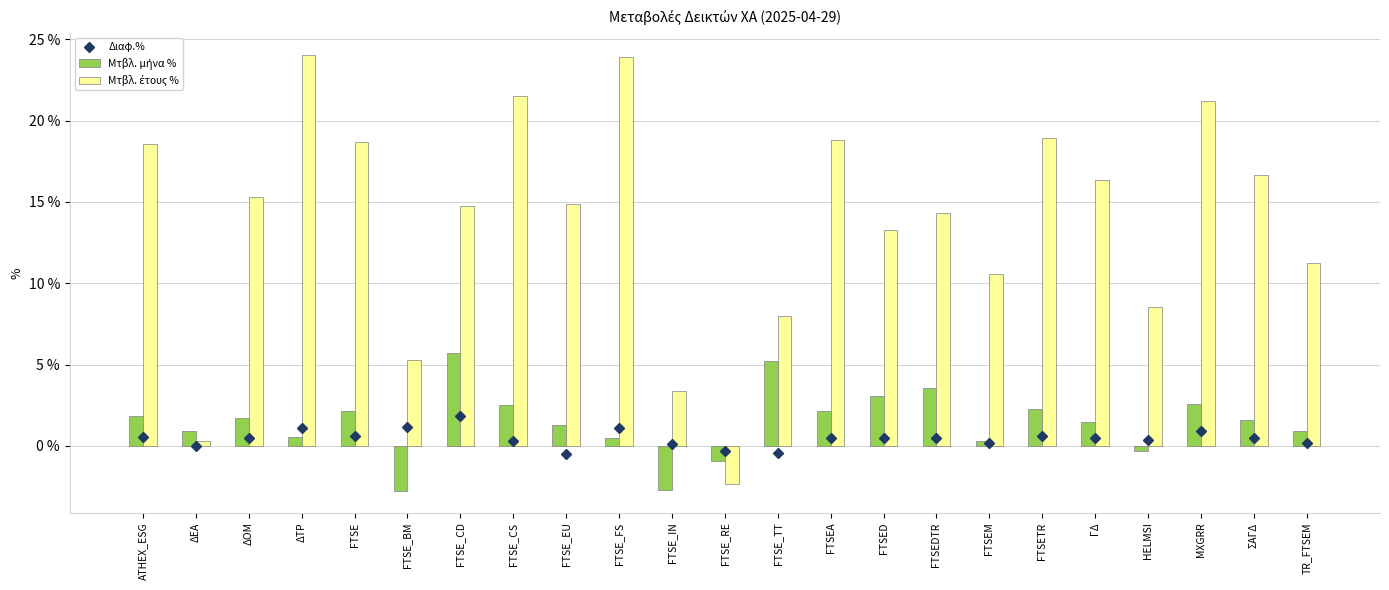

Are the bars grouped side by side (vs. stacked)?

Yes